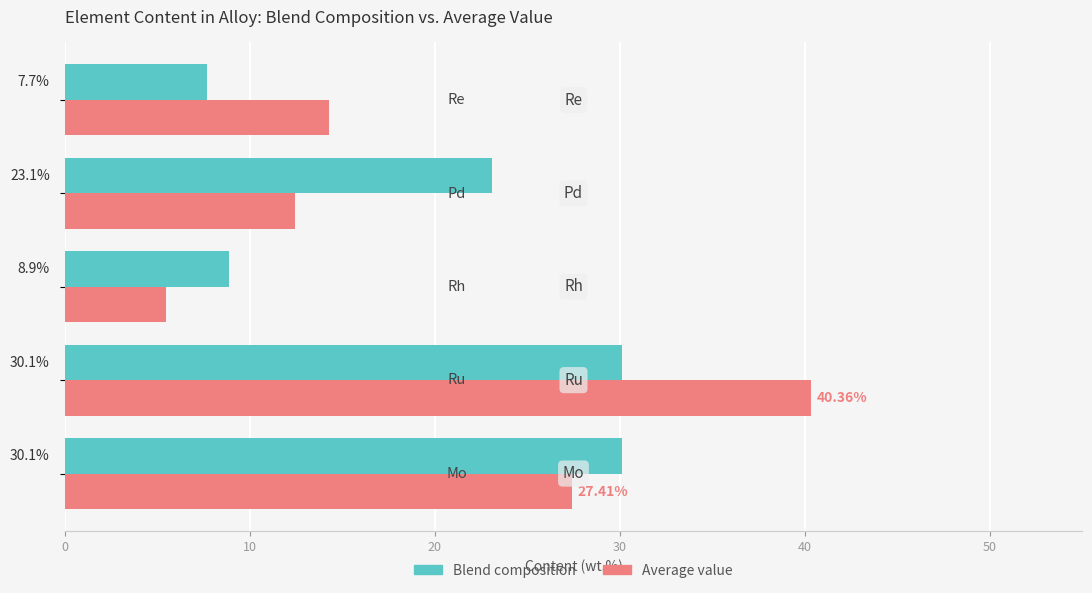

Which series has the largest total across all categories?

Average value